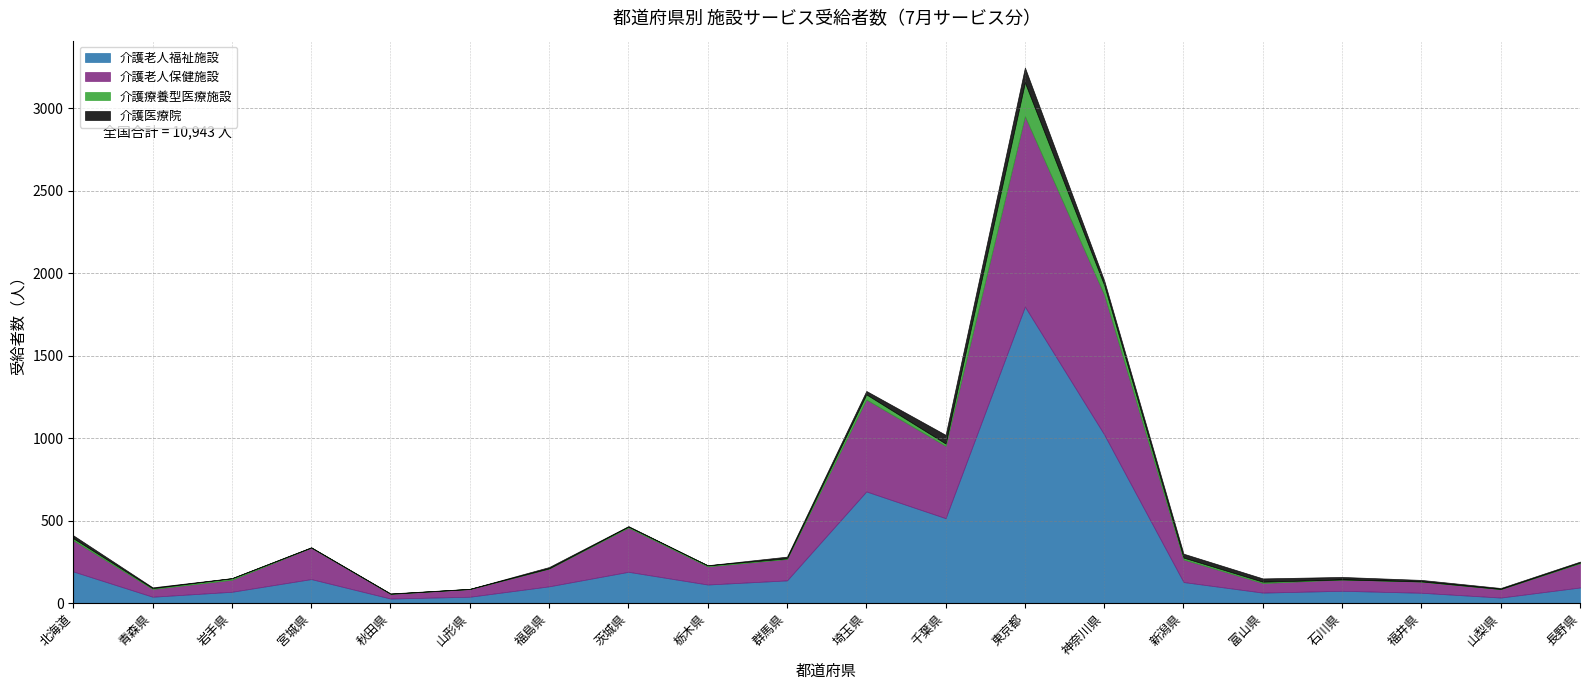

What are all the series names shown in the legend?

介護老人福祉施設, 介護老人保健施設, 介護療養型医療施設, 介護医療院